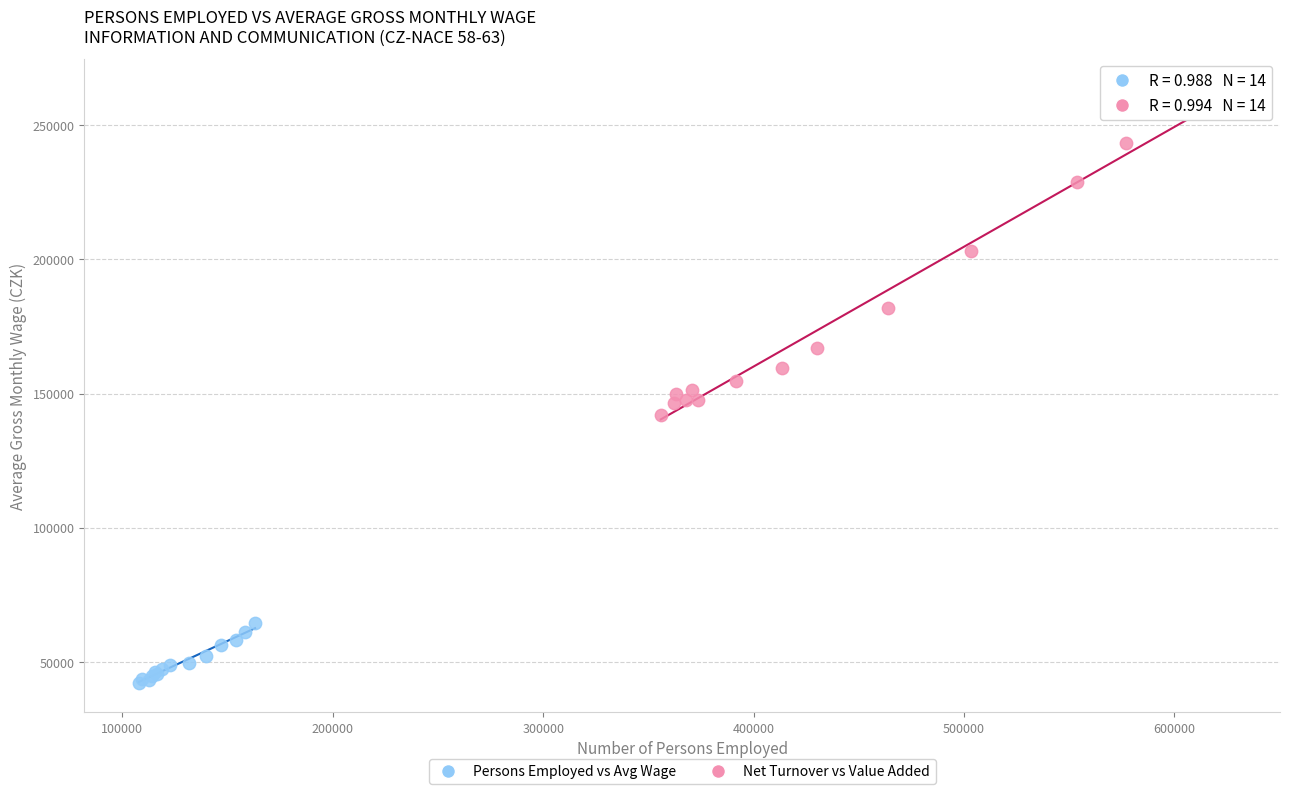

Which series has the largest Y range (max minus min)?

Net Turnover vs Value Added